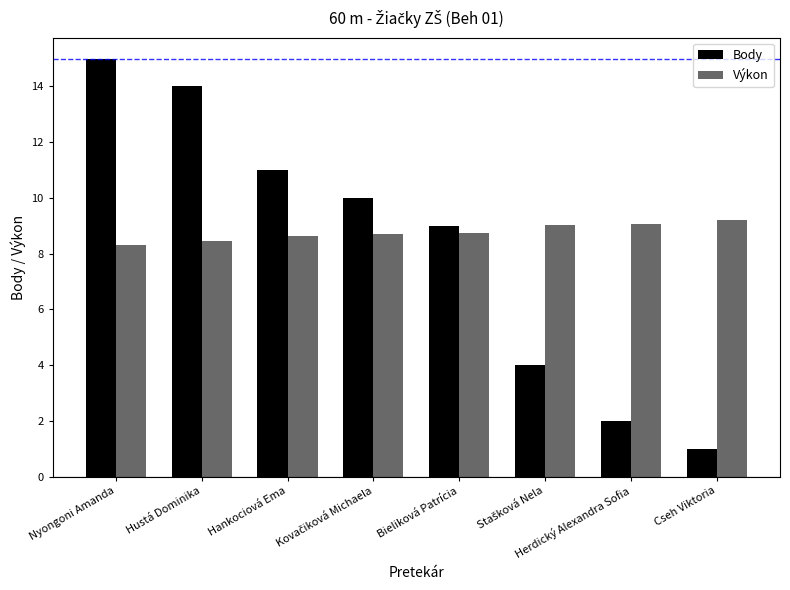

What is the approximate value of Výkon at Hankociová Ema?

8.6